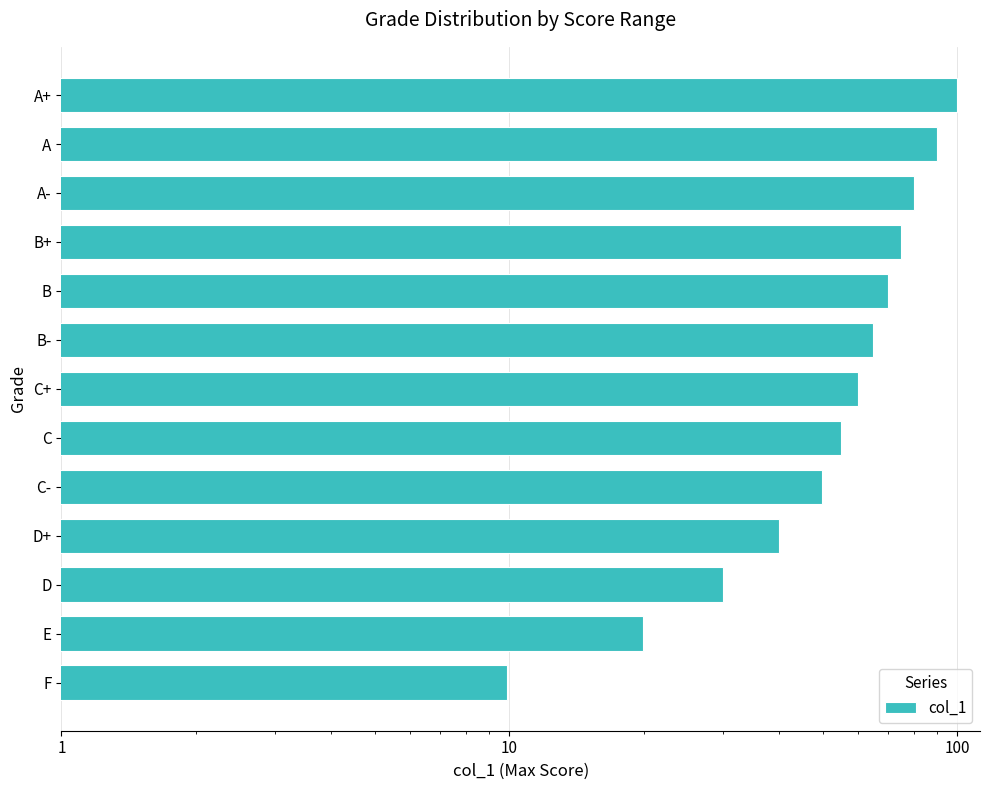

How many data points does each series have?

13